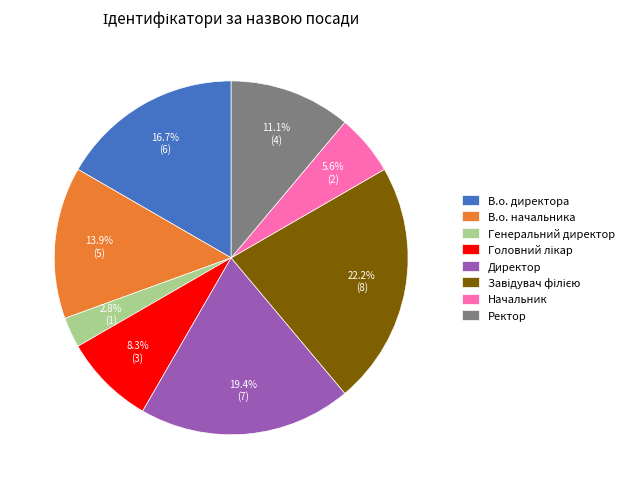

What percentage is the В.о. директора slice, to the nearest percent?

17%